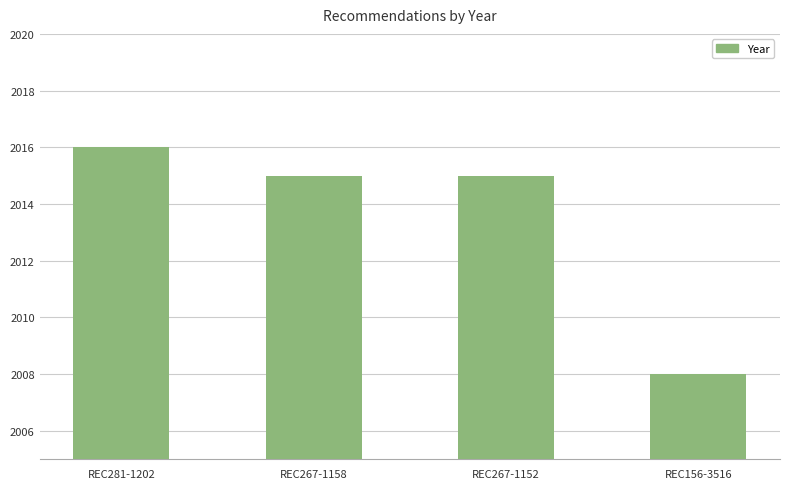

Is it true that the value at REC281-1202 is 804?

False